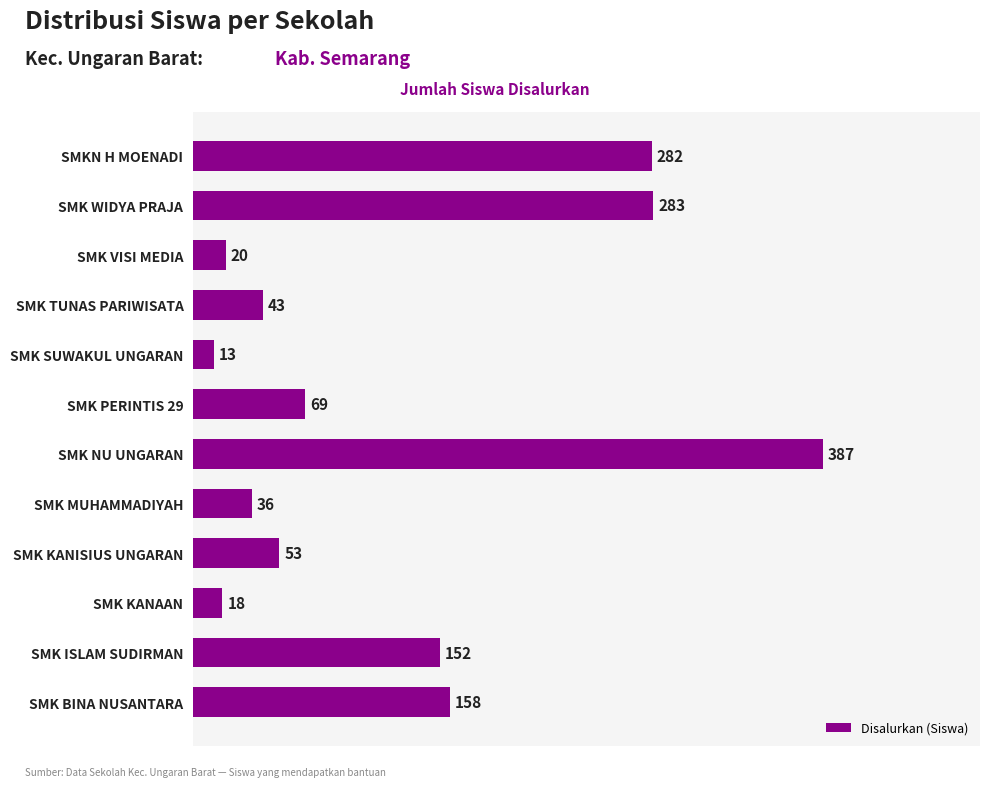

What is the greatest value displayed?

387